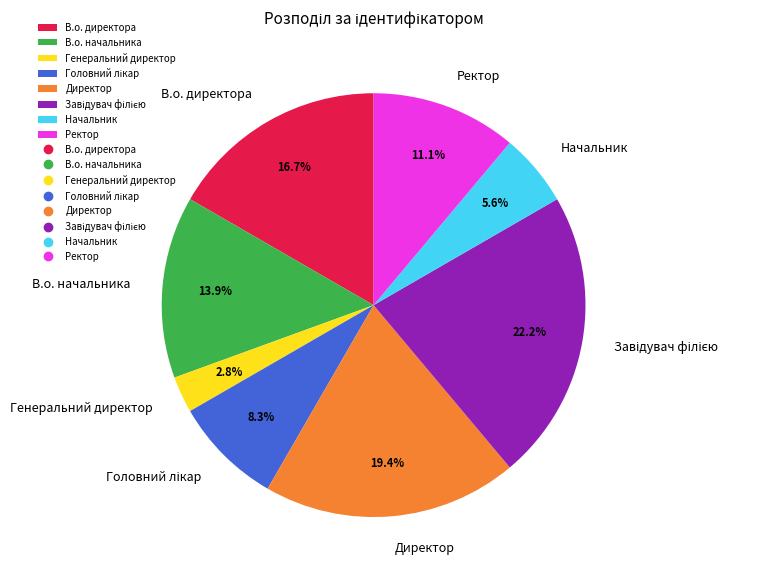

Is there any slice that represents more than half of the pie?

No